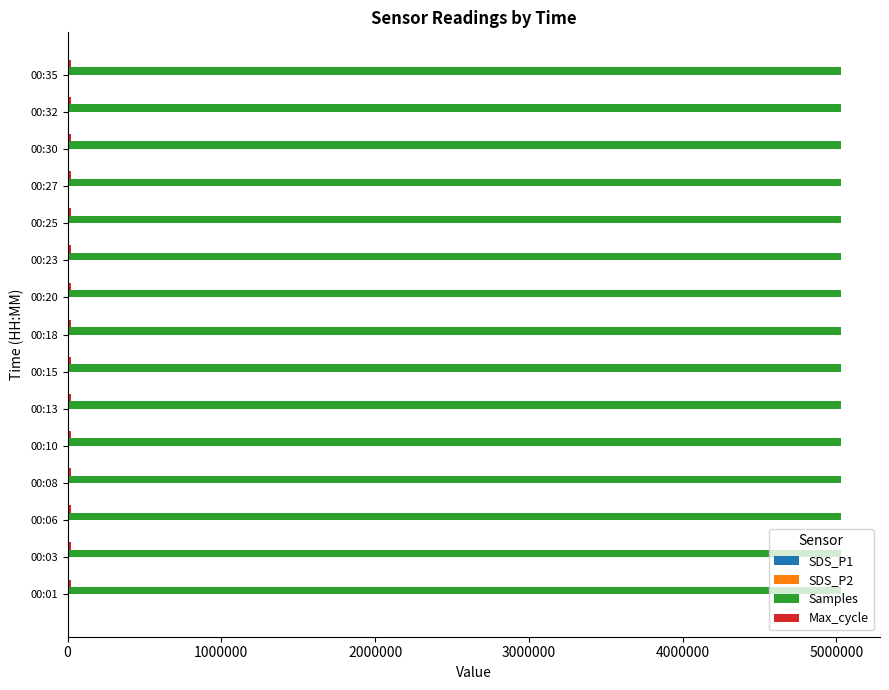

Which series has the largest total across all categories?

Samples